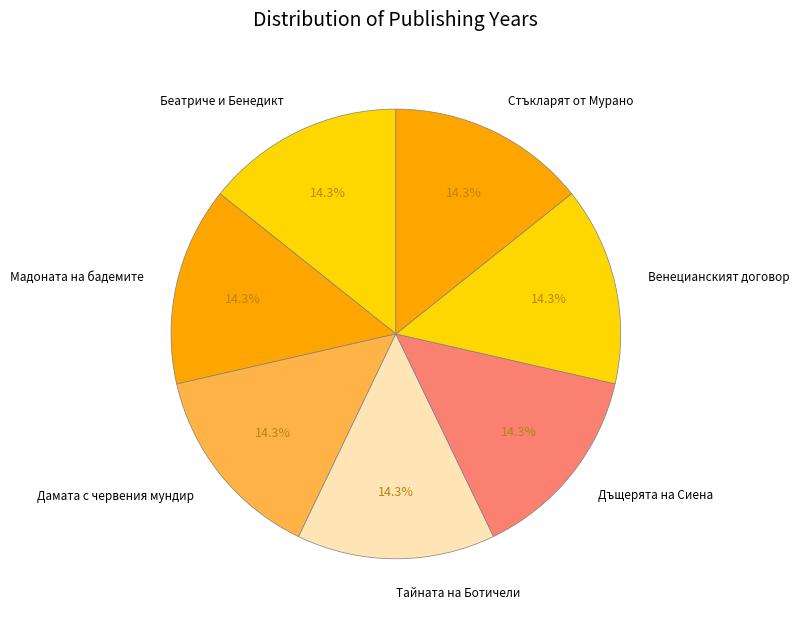

What is the ratio of the value at Стъкларят от Мурано to the value at Беатриче и Бенедикт?

1.0